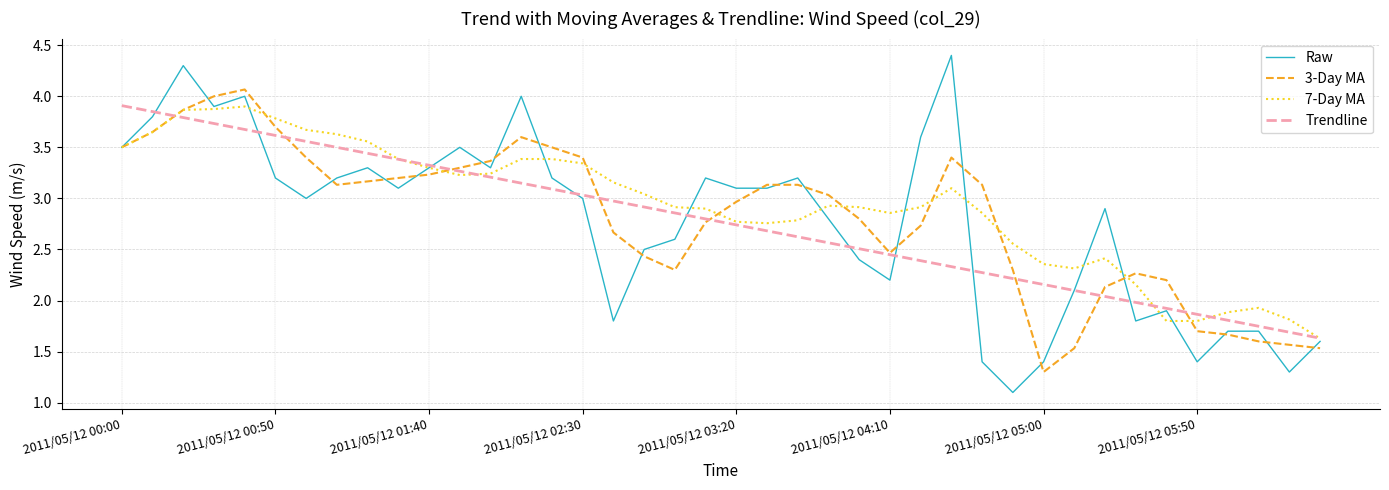

What is the maximum value shown in the chart?

4.4